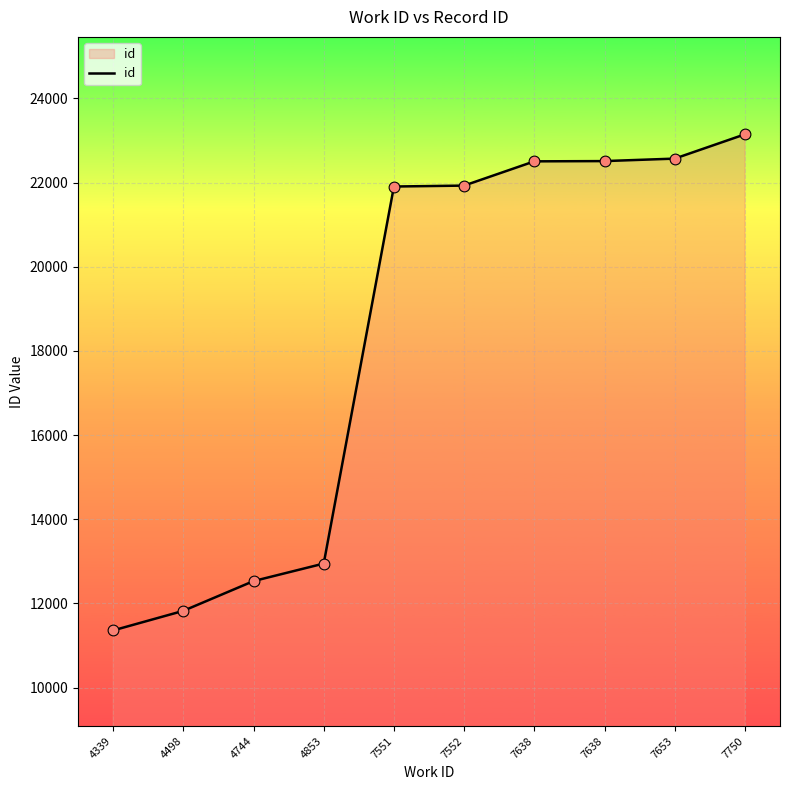

Between 7638 and 4498, which is larger?

7638